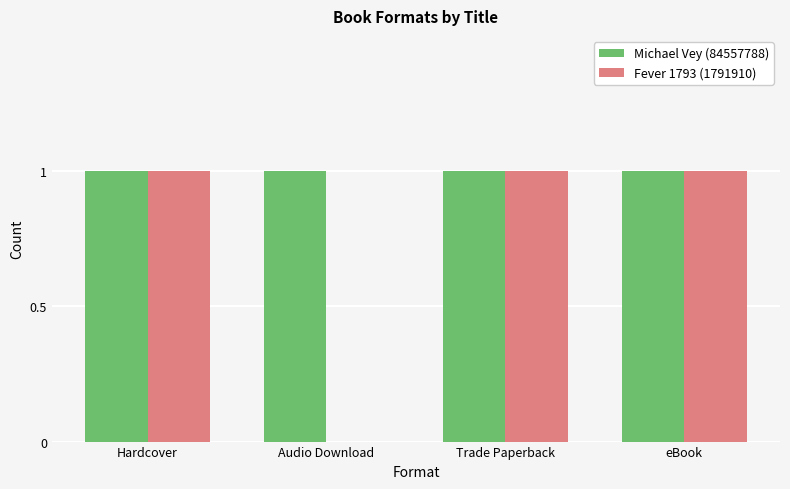

The Michael Vey (84557788) series shows 1 at Trade Paperback. True or false?

True